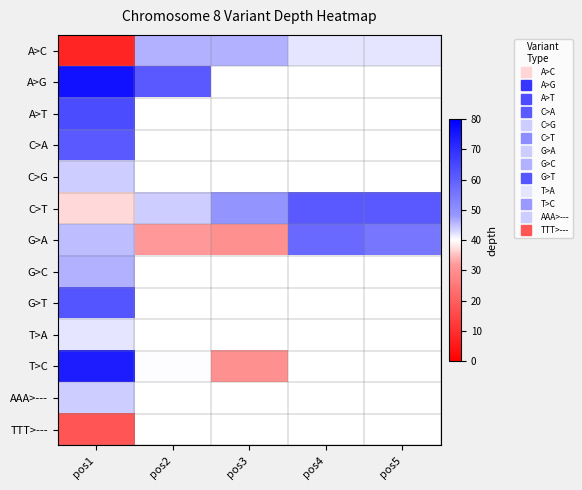

At which category is the sum across all series the highest?

pos1